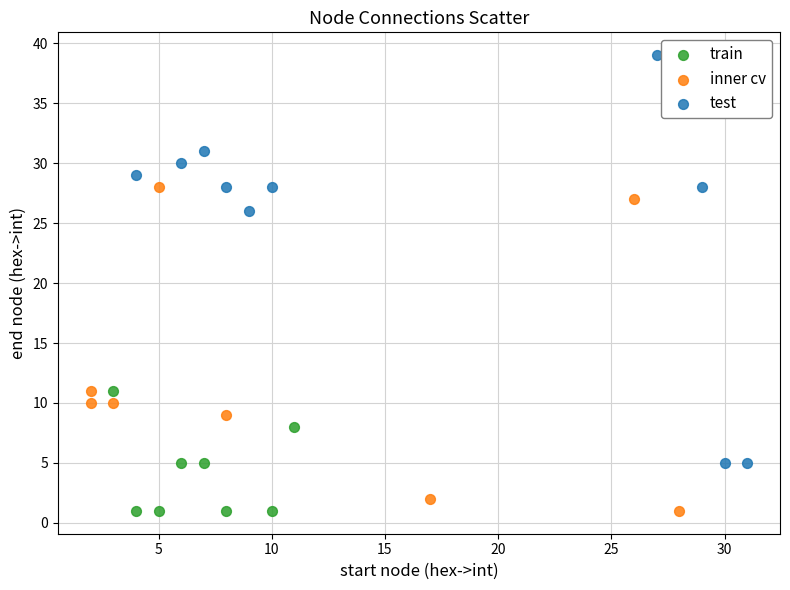

Which series reaches the maximum Y coordinate?

test